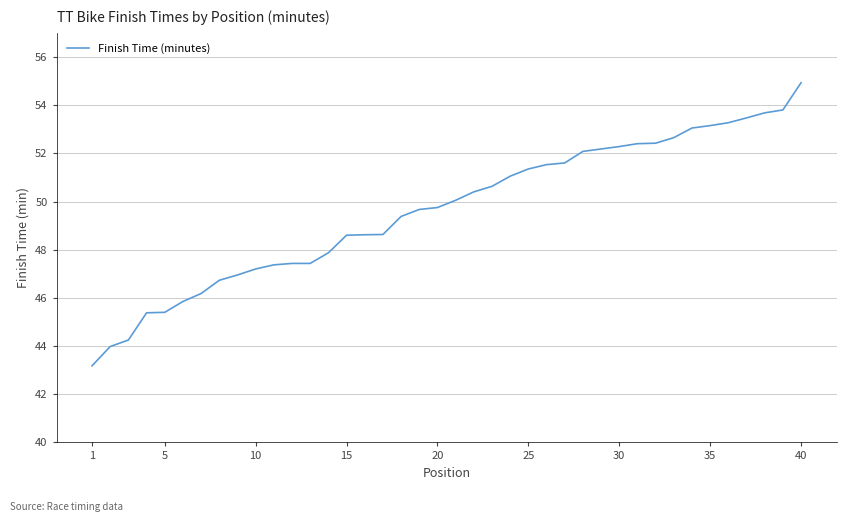

What is the greatest value displayed?

54.9